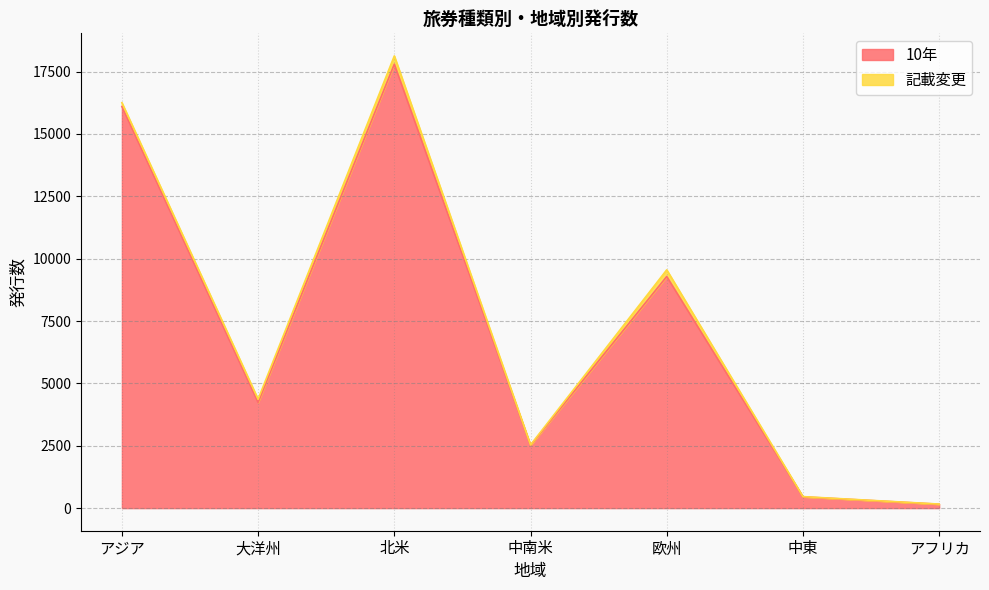

What is the sum of the values at 中東 and 北米?

18250